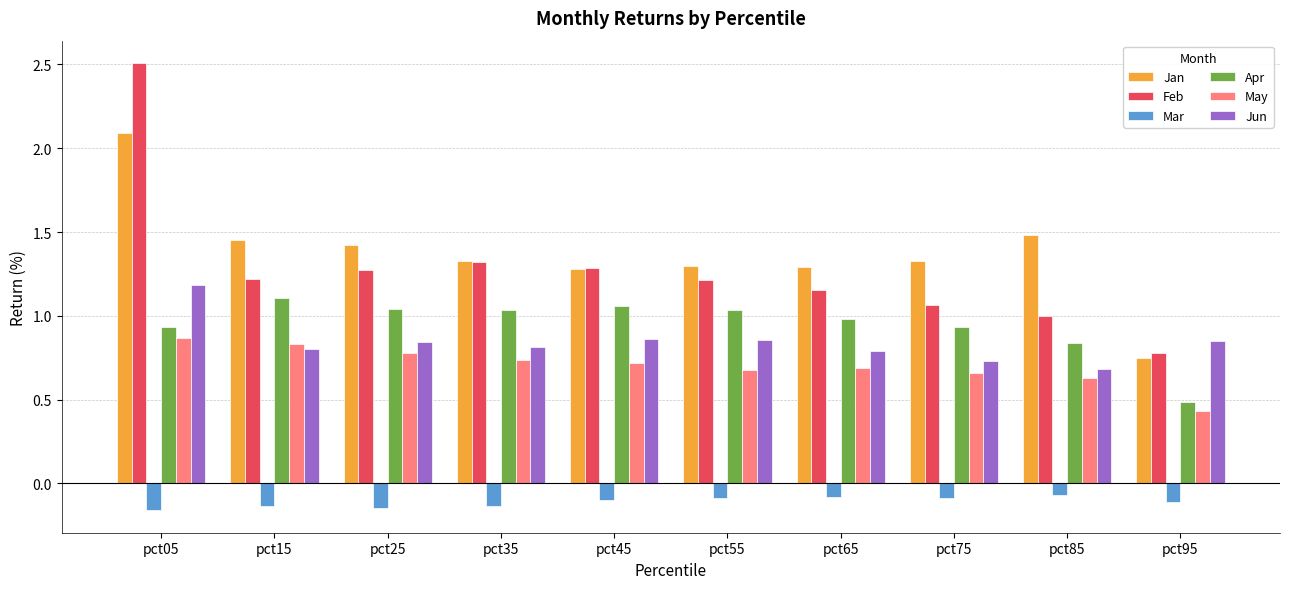

The value of May at pct55 is 0.1. True or false?

False